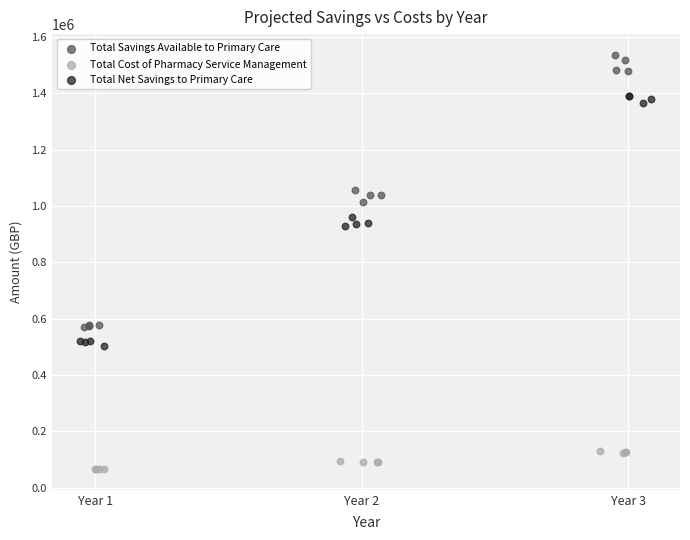

Which series contains the highest Y value?

Total Savings Available to Primary Care